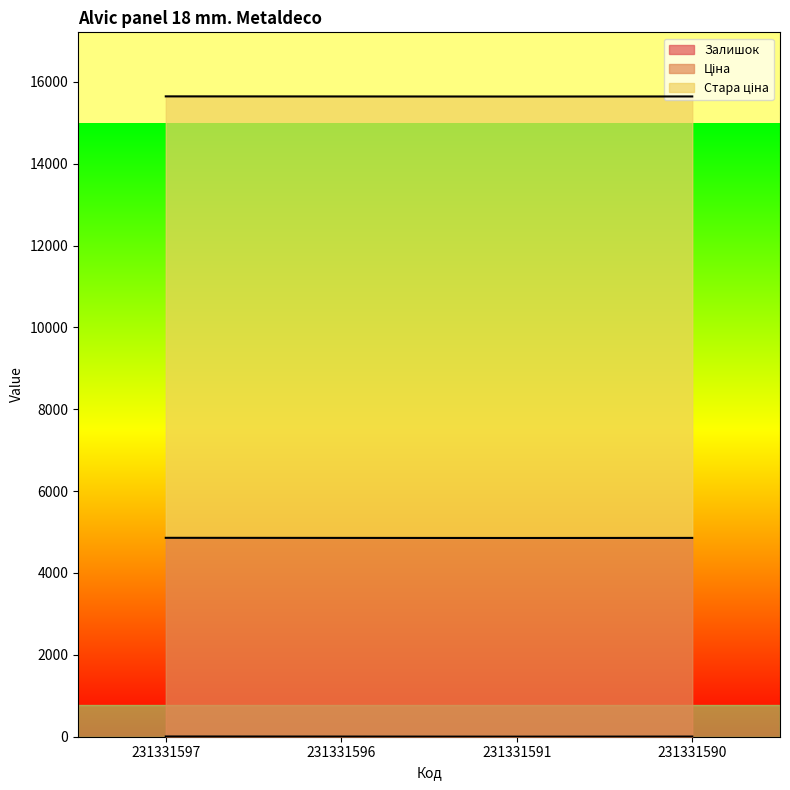

True or false: Ціна and Залишок cross at least once.

False